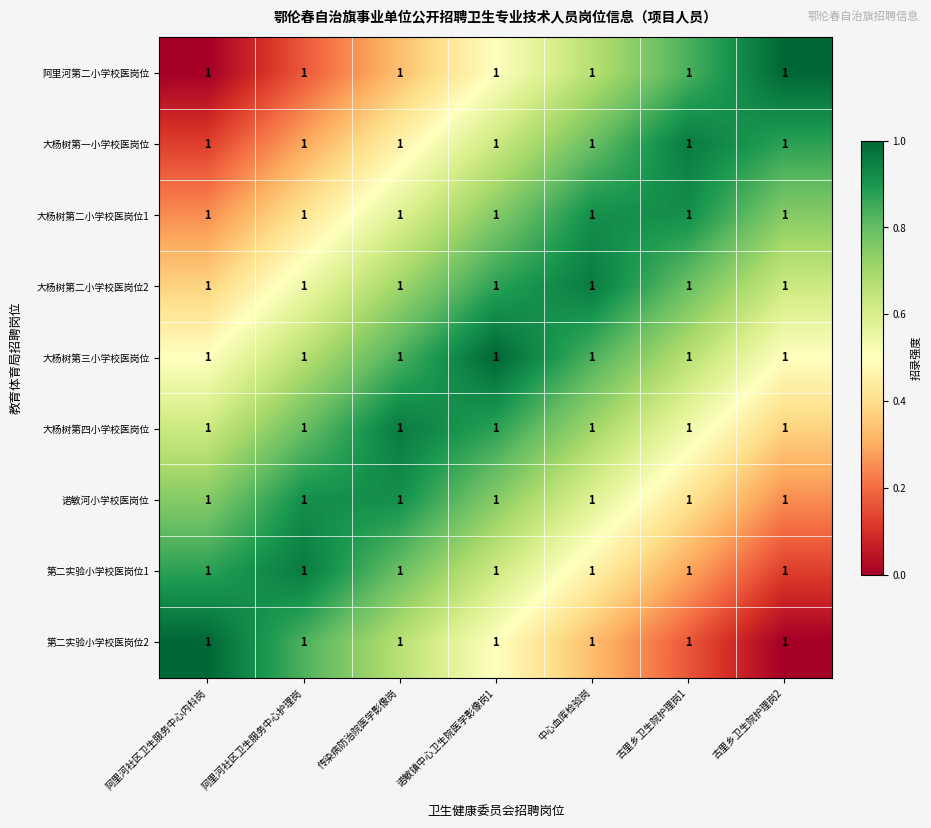

Is it true that 第二实验小学校医岗位2 equals 1.0 at 阿里河社区卫生服务中心内科岗?

True